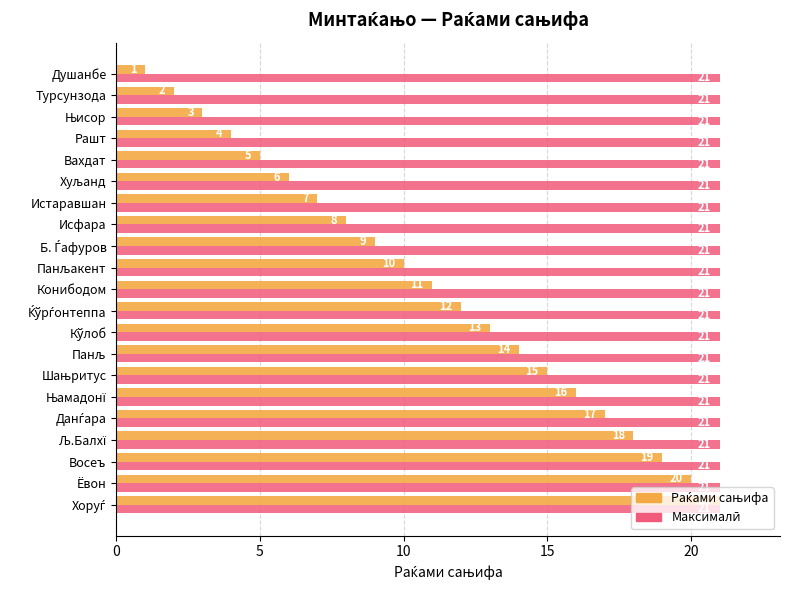

Which category has the lowest value across all series?

Душанбе